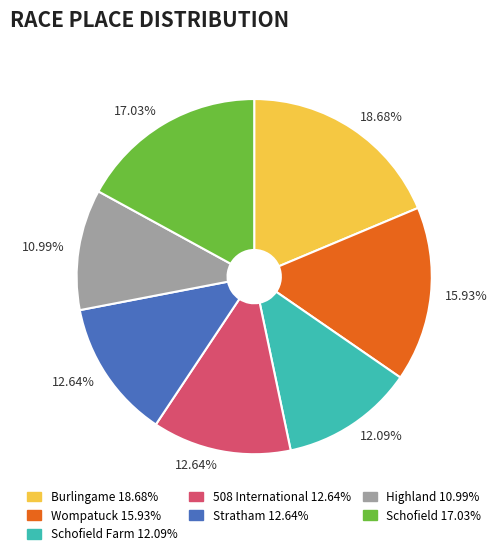

Does any single category account for the majority?

No